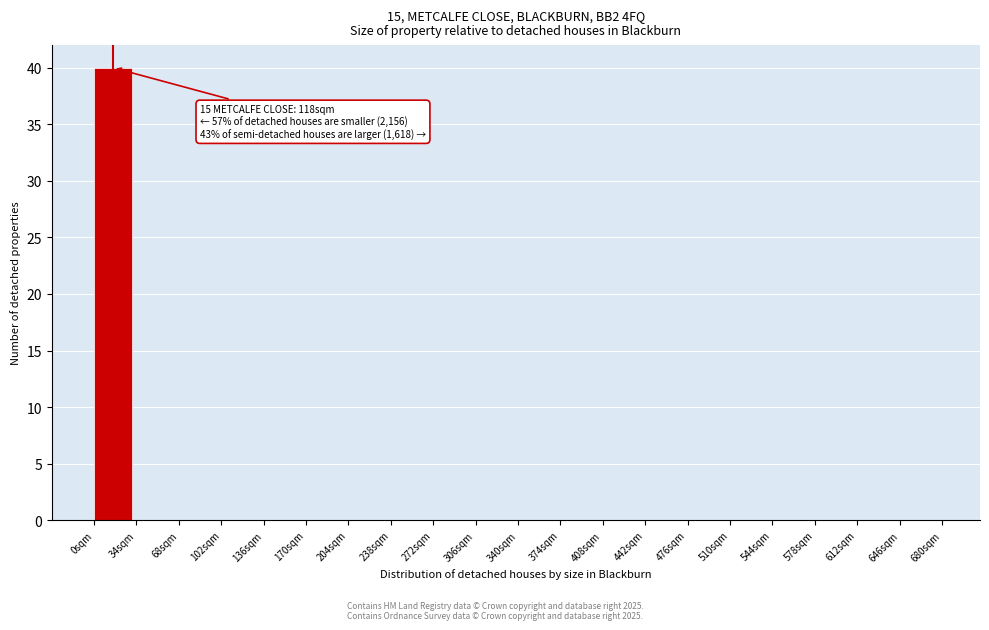

Which range on the x-axis has the tallest bar?

0 to 34